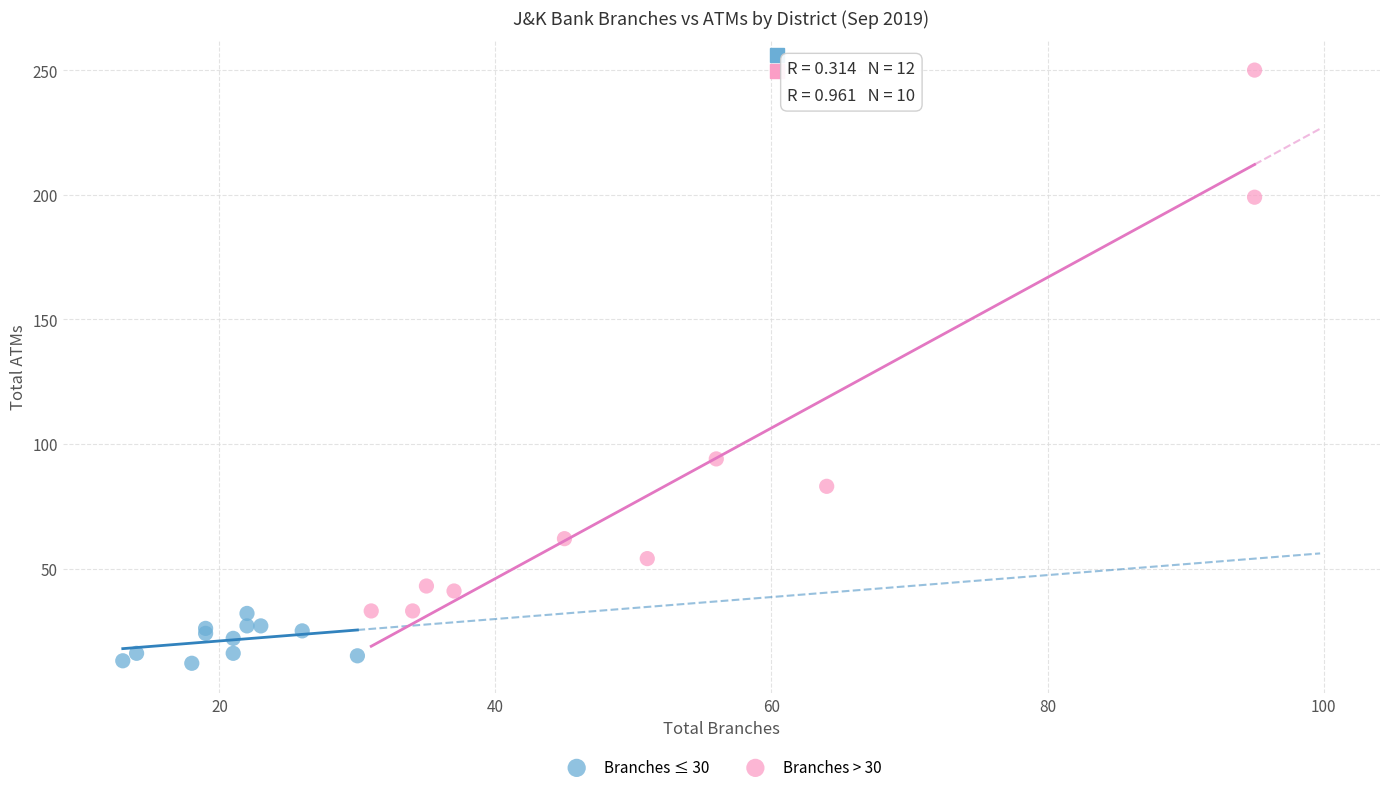

Which series contains the lowest Y value?

Branches ≤ 30